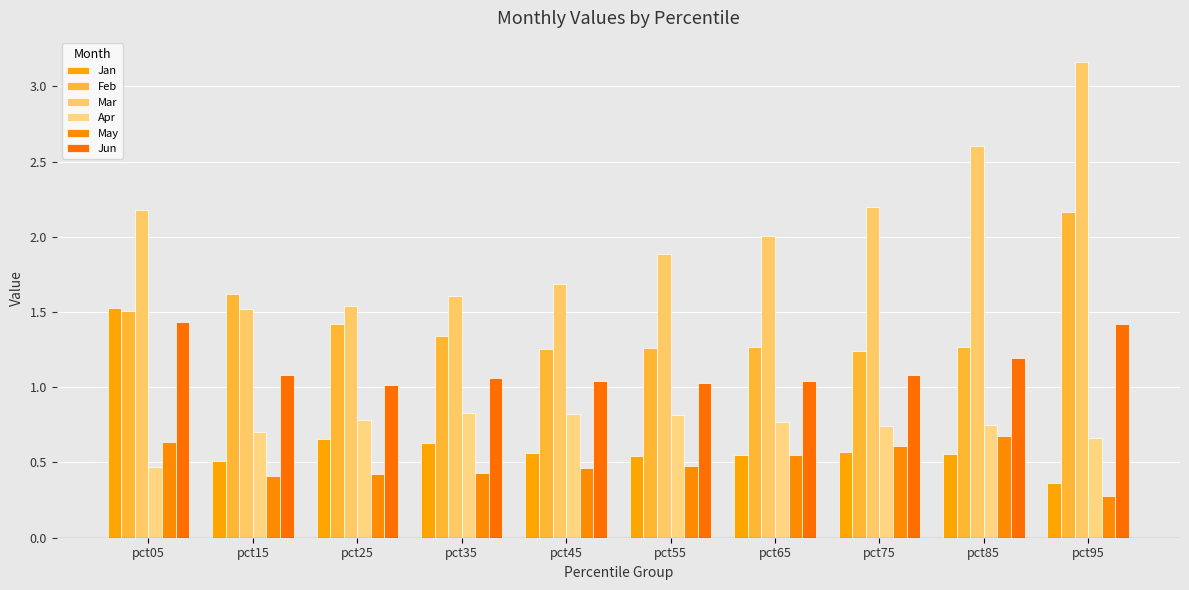

What is the difference between the Jan values at pct65 and pct25?

0.1